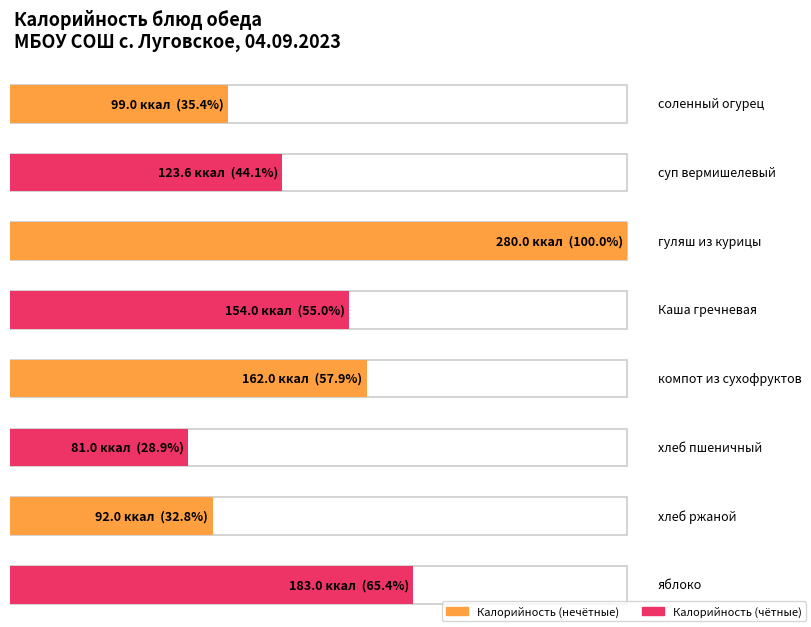

Is it true that the value at соленный огурец is 162.0?

False